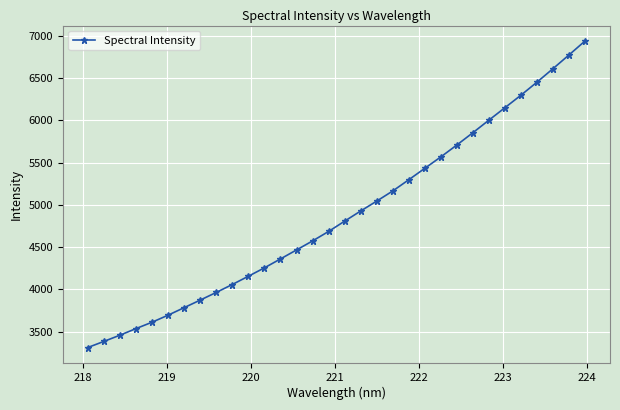

What is the difference between the maximum and minimum values?

3624.9